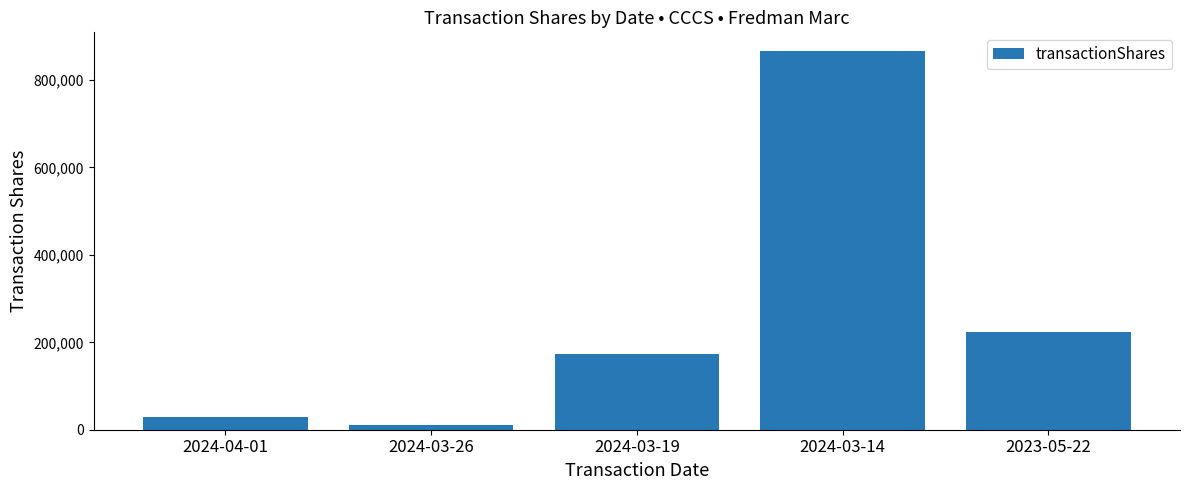

How many bars are there in total?

5